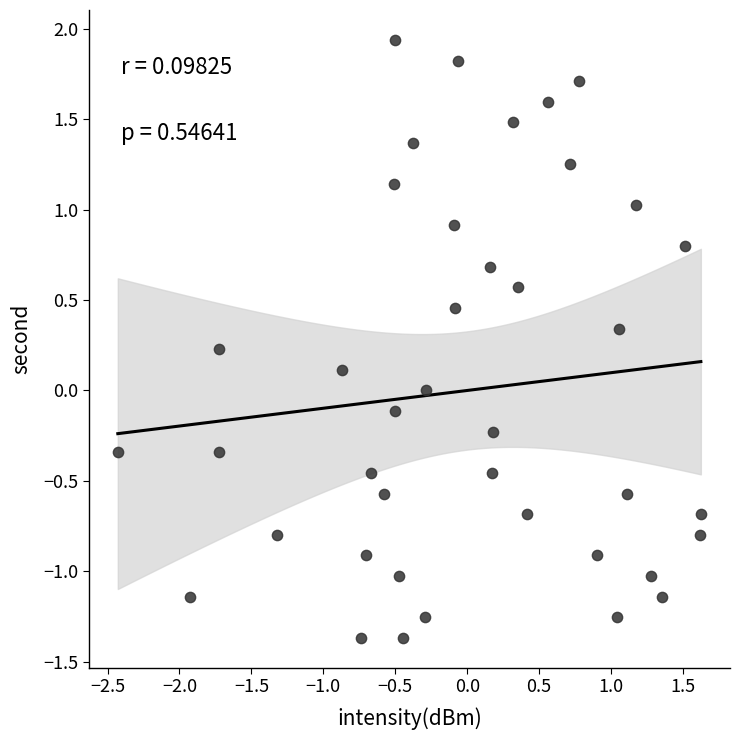

What is the range of X values (max minus min)?

4.1